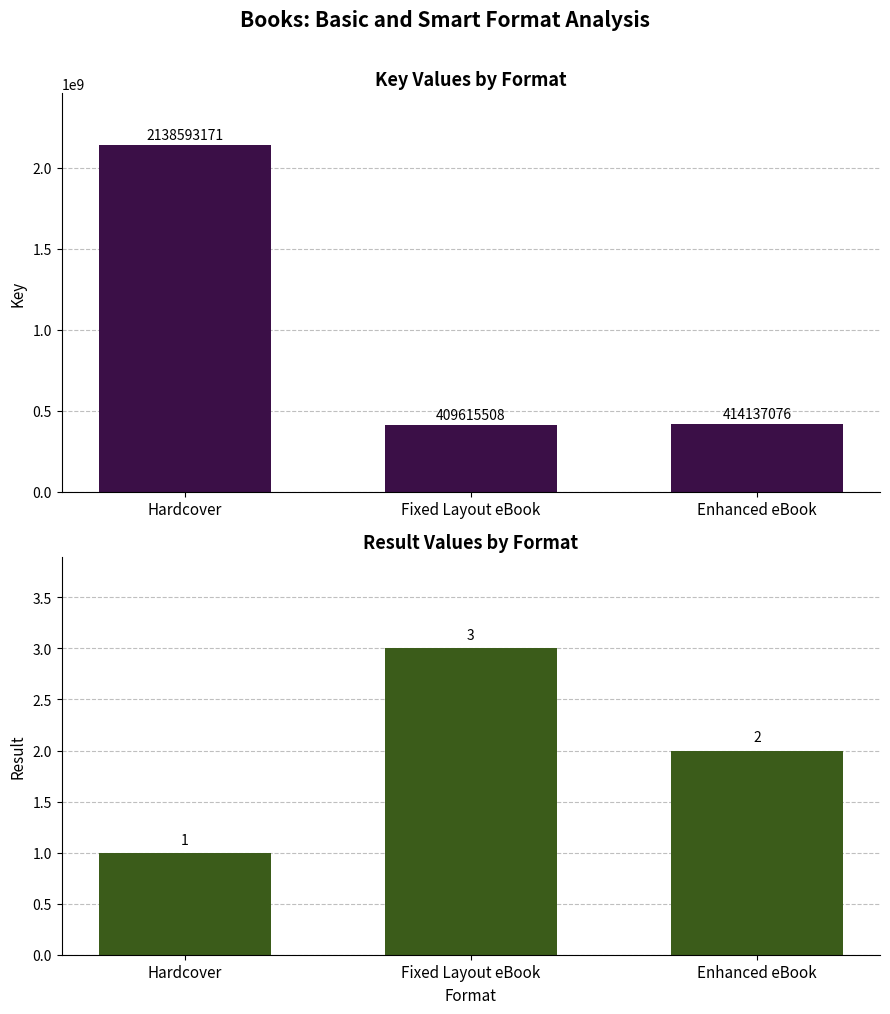

What is the sum of the Key values at Enhanced eBook and Hardcover?

2552730247